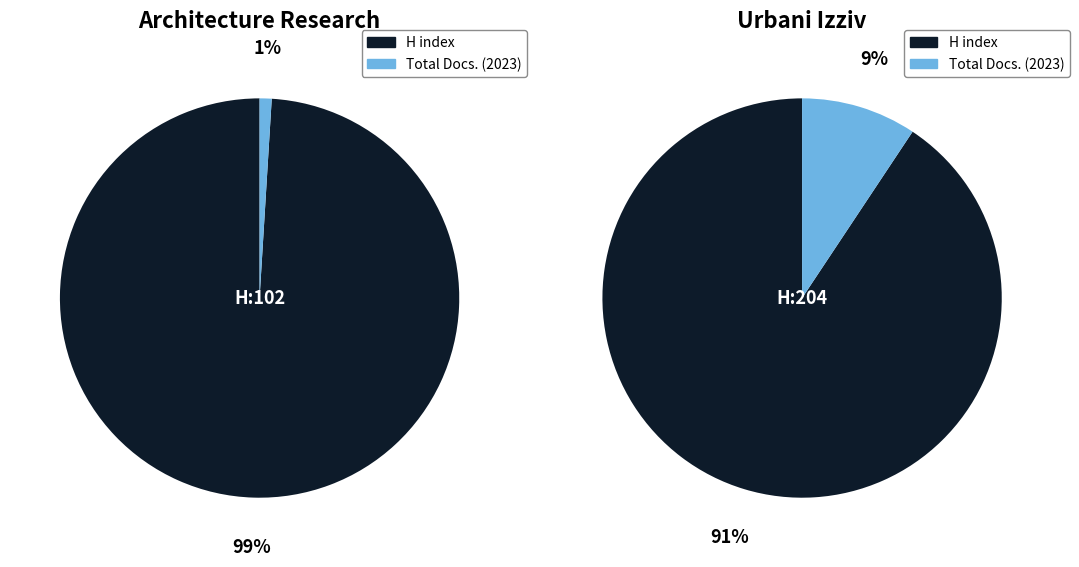

How many slices are in this pie chart?

2